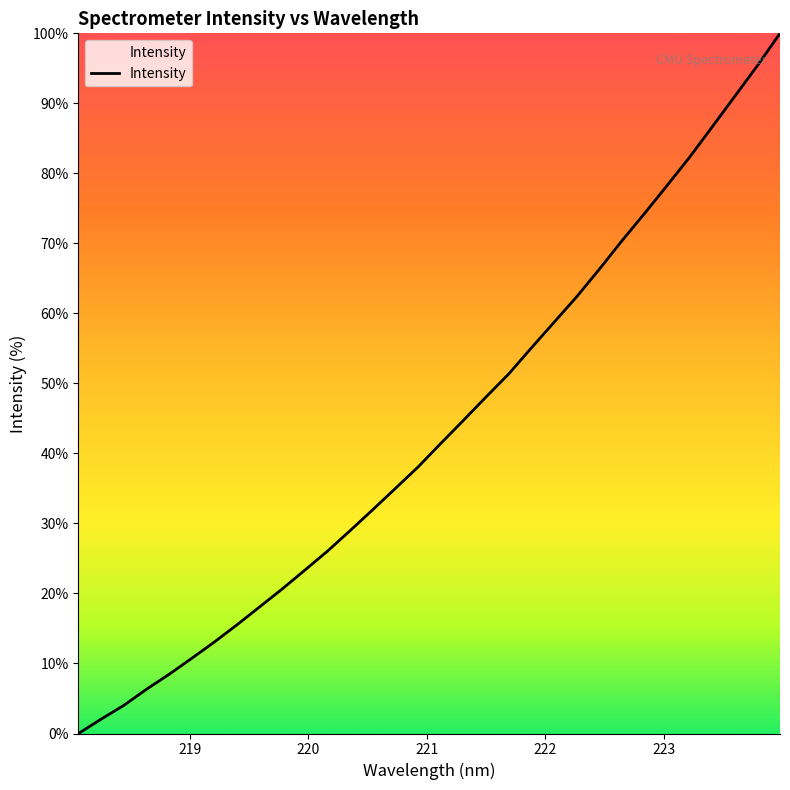

What is the difference between the maximum and minimum values?

100.0